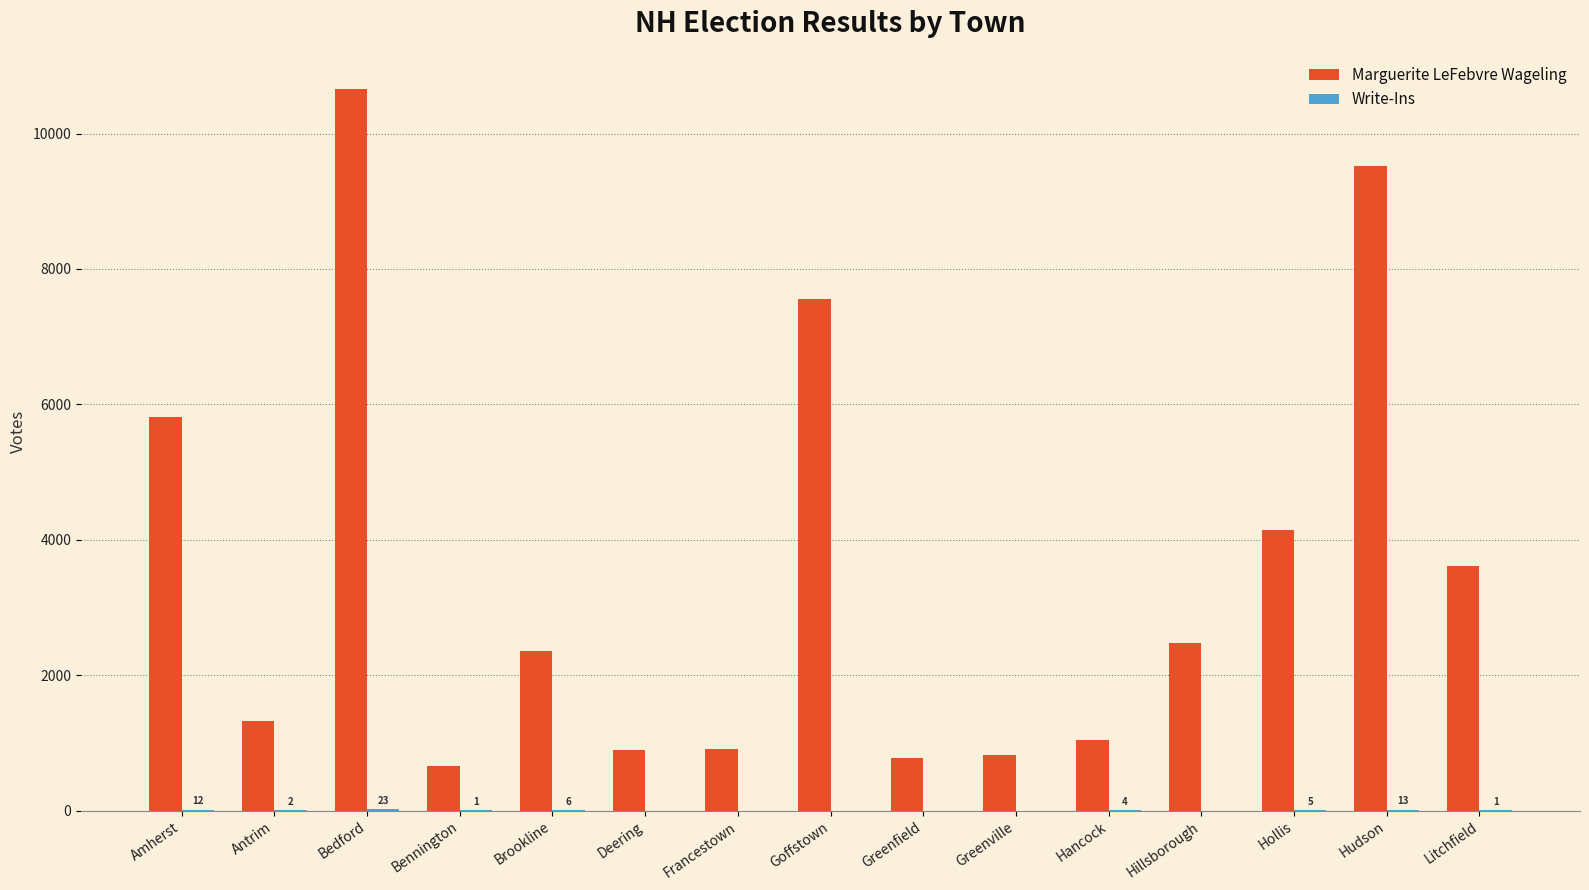

Are the bars horizontal?

No